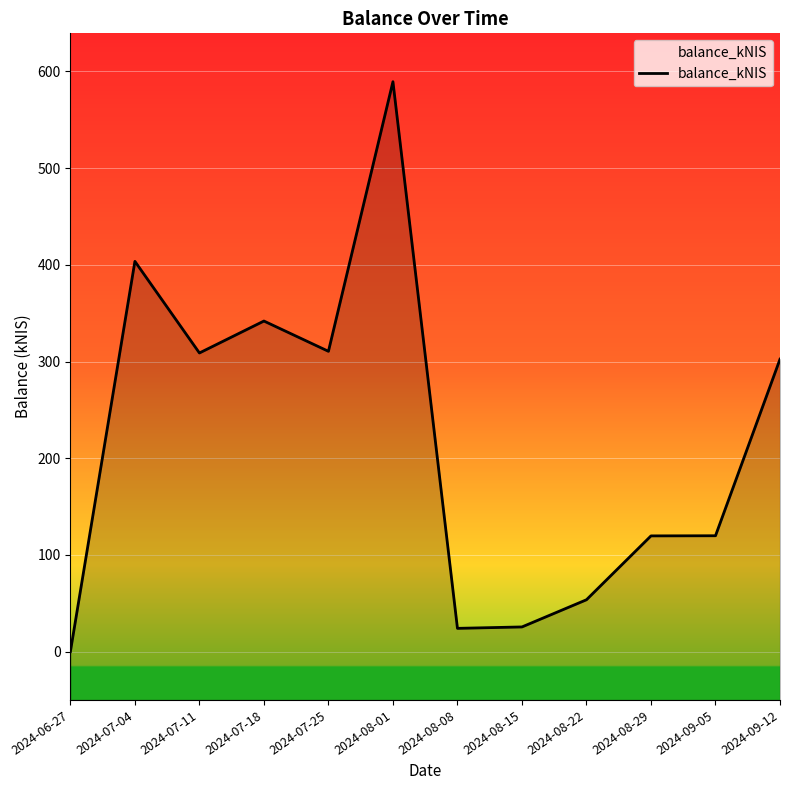

List the labels in order of value, smallest first.

2024-06-27, 2024-08-08, 2024-08-15, 2024-08-22, 2024-08-29, 2024-09-05, 2024-09-12, 2024-07-11, 2024-07-25, 2024-07-18, 2024-07-04, 2024-08-01